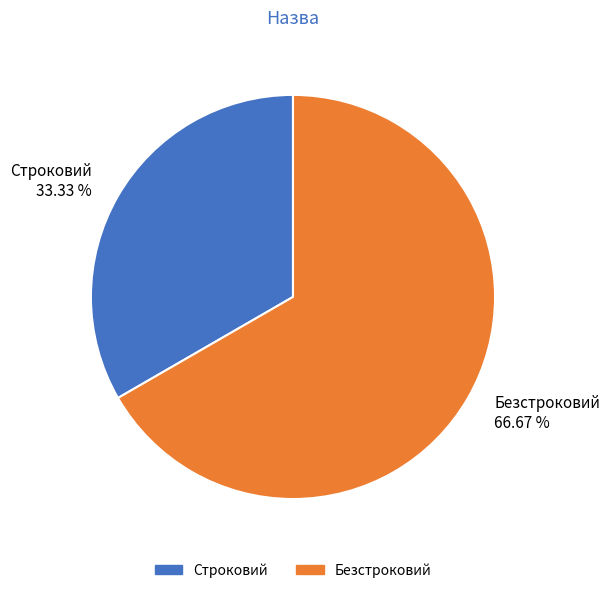

Is the sum of Безстроковий and Строковий greater than half?

Yes